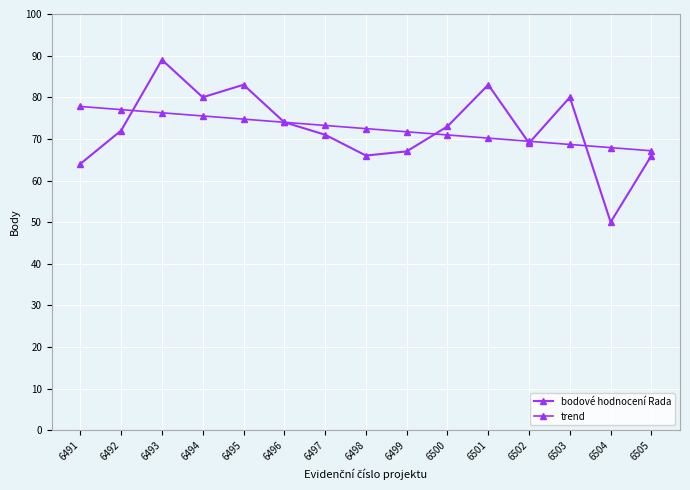

Count the number of categories in the chart.

15